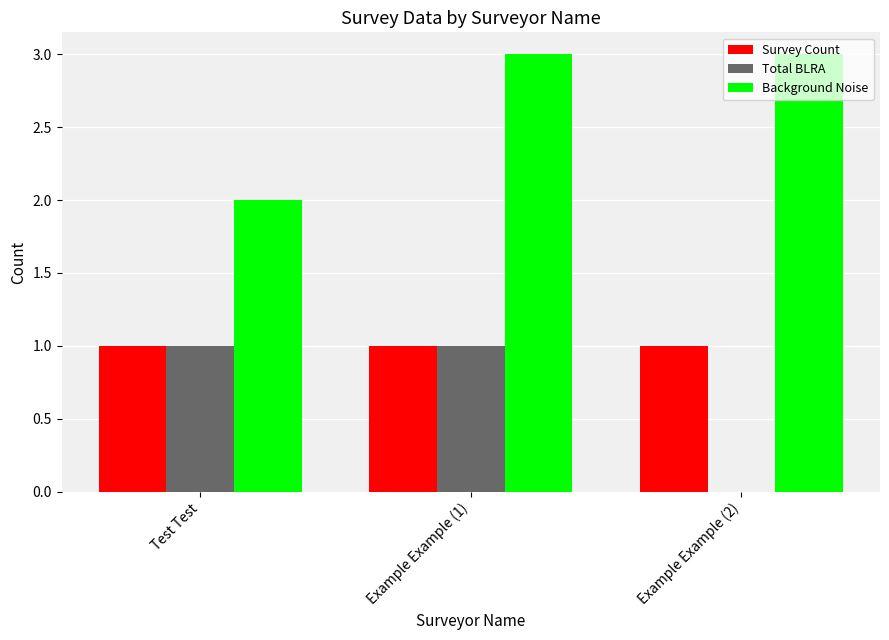

Where is Total BLRA nearest to the value 0?

Example Example (2)